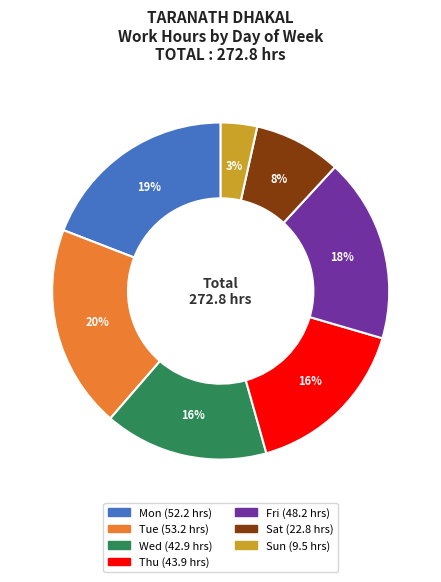

How many segments does this pie chart have?

7